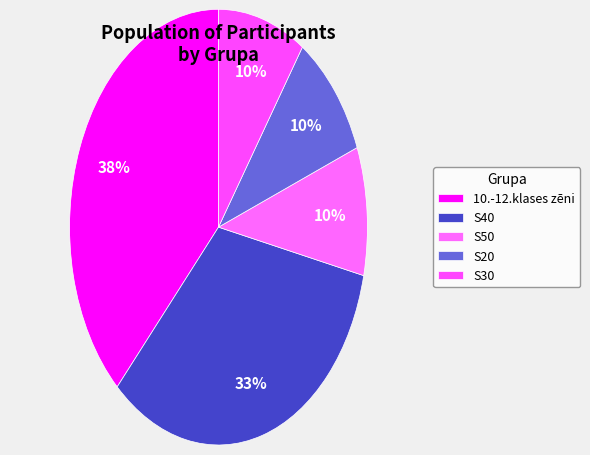

To the nearest percent, what portion does S40 represent?

33%